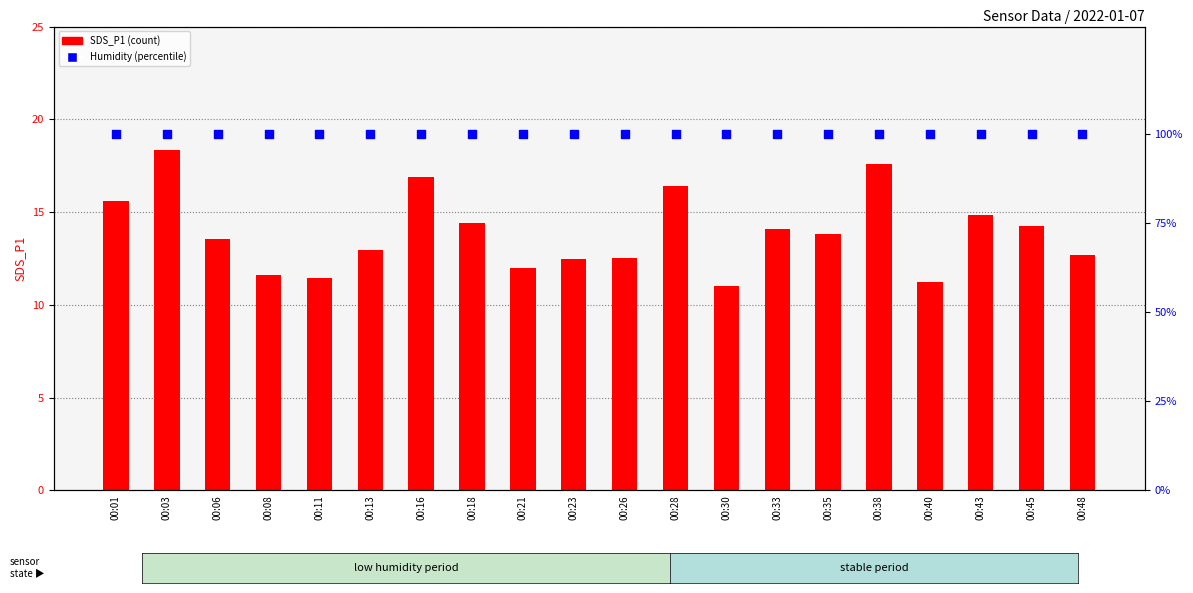

Which series has the largest total across all categories?

Humidity (%)